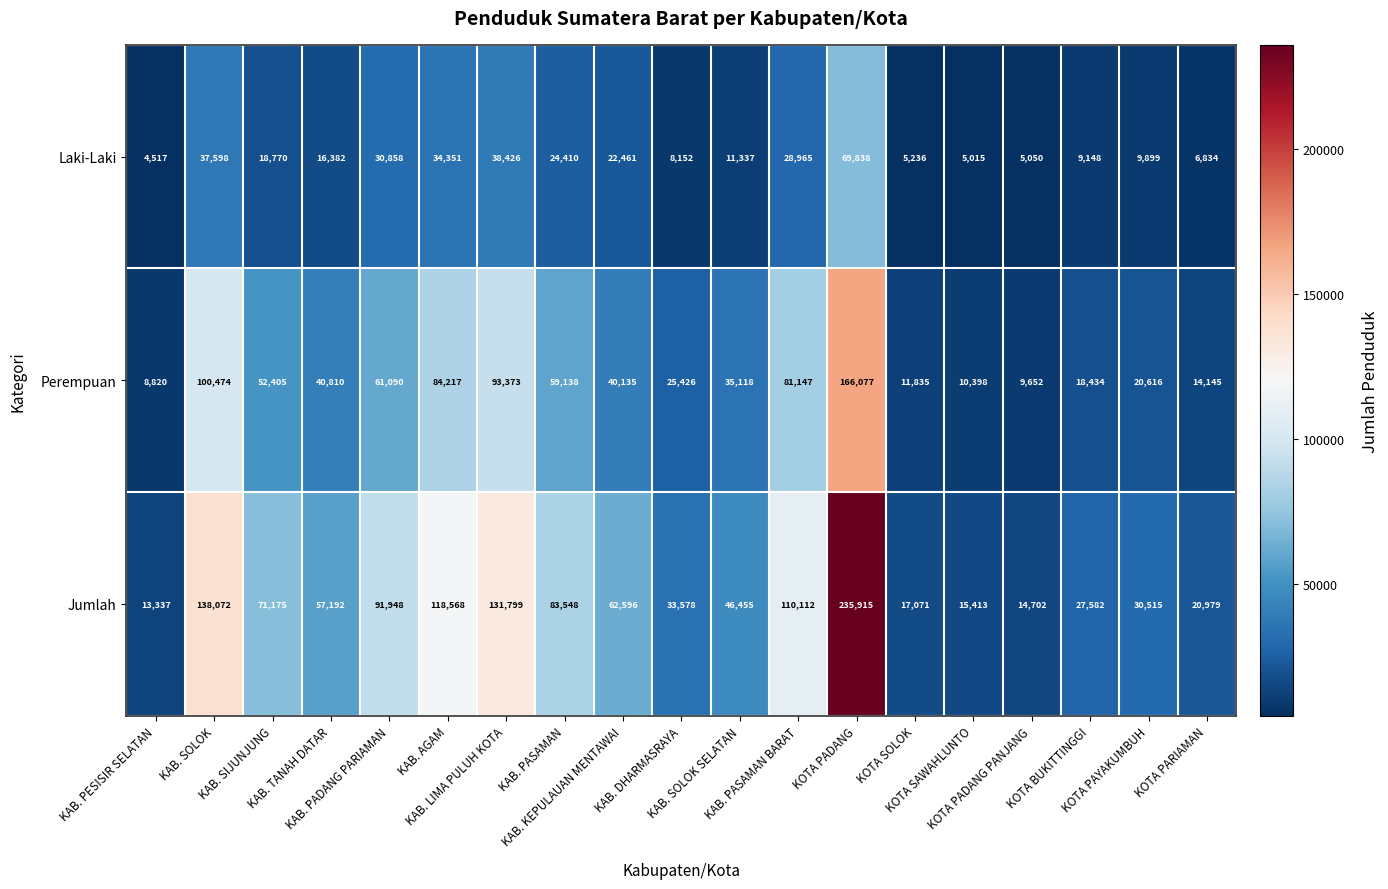

How many values in the Jumlah series are below 57192?

9